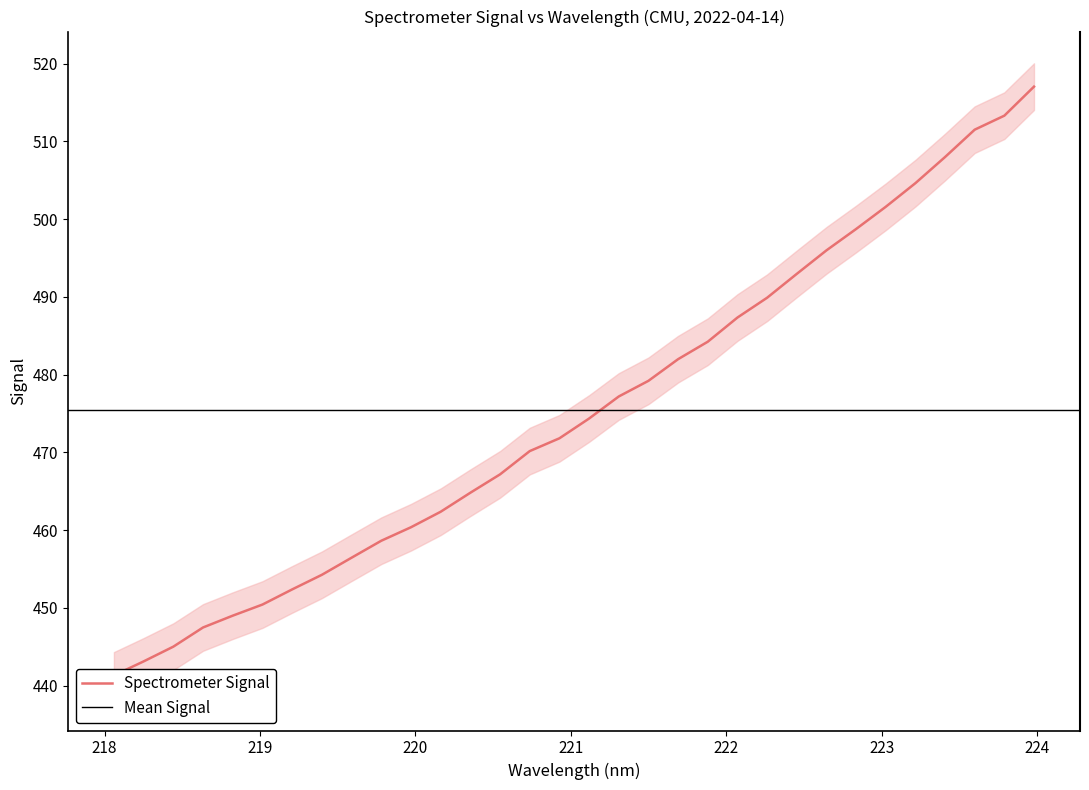

What is the difference between the second highest and second lowest values?

70.2